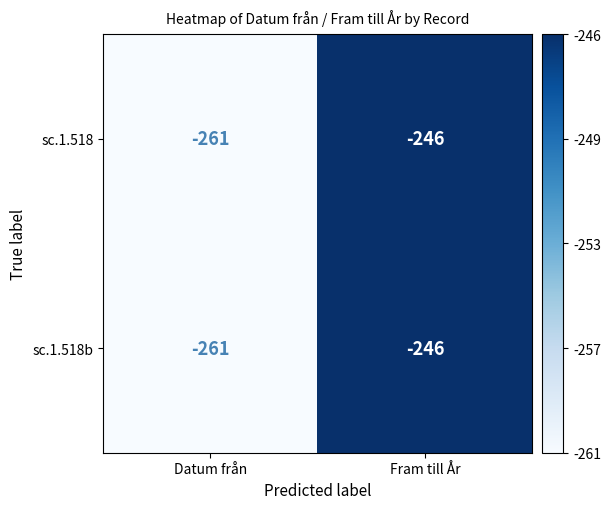

What is the sum of all sc.1.518b values?

-507